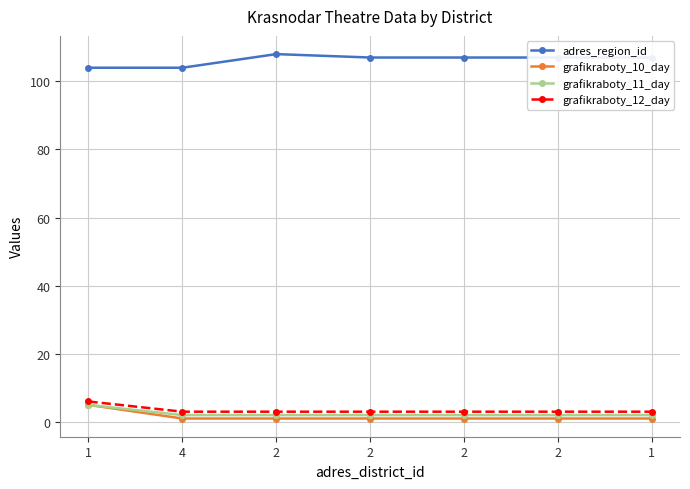

At 1, list the series in order from smallest to largest.

grafikraboty_10_day, grafikraboty_11_day, grafikraboty_12_day, adres_region_id